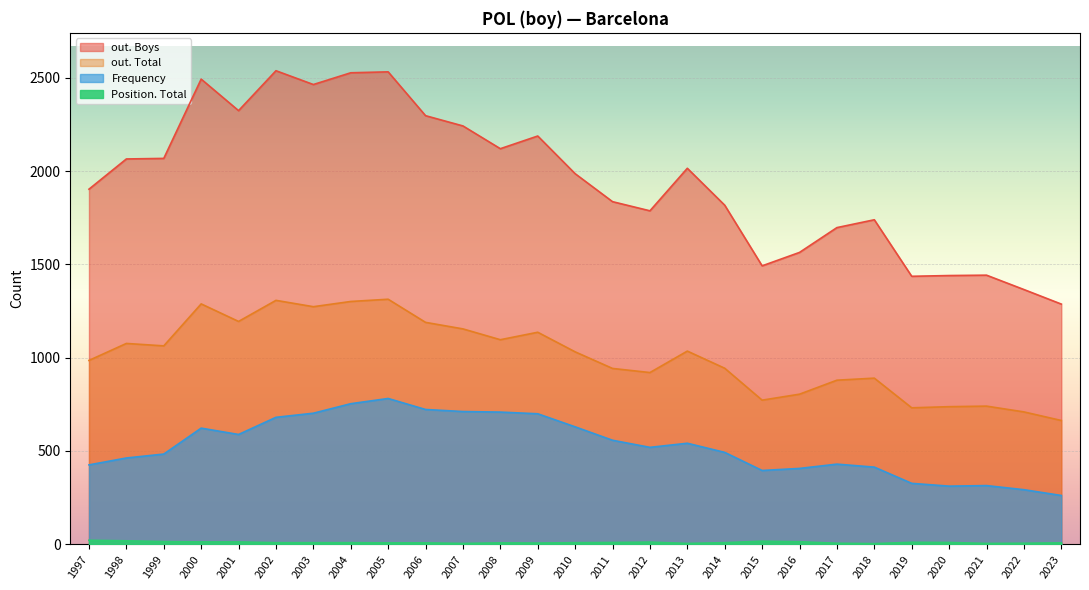

True or false: Position. Total has a value of 4 at 2008.

False